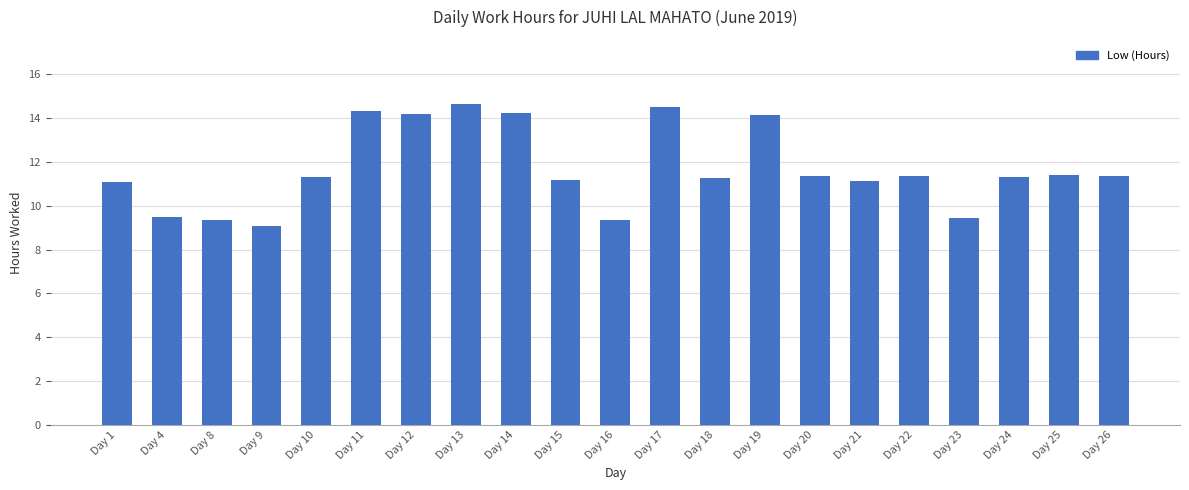

What is the value of the 3rd bar from the left?

9.3